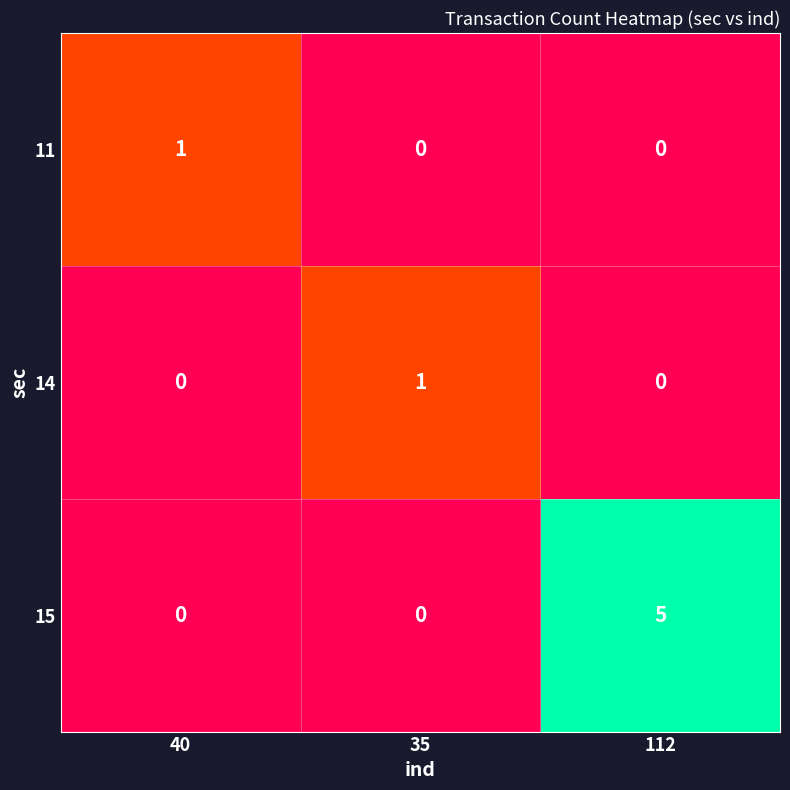

The value of 15 at 112 is 3. True or false?

False